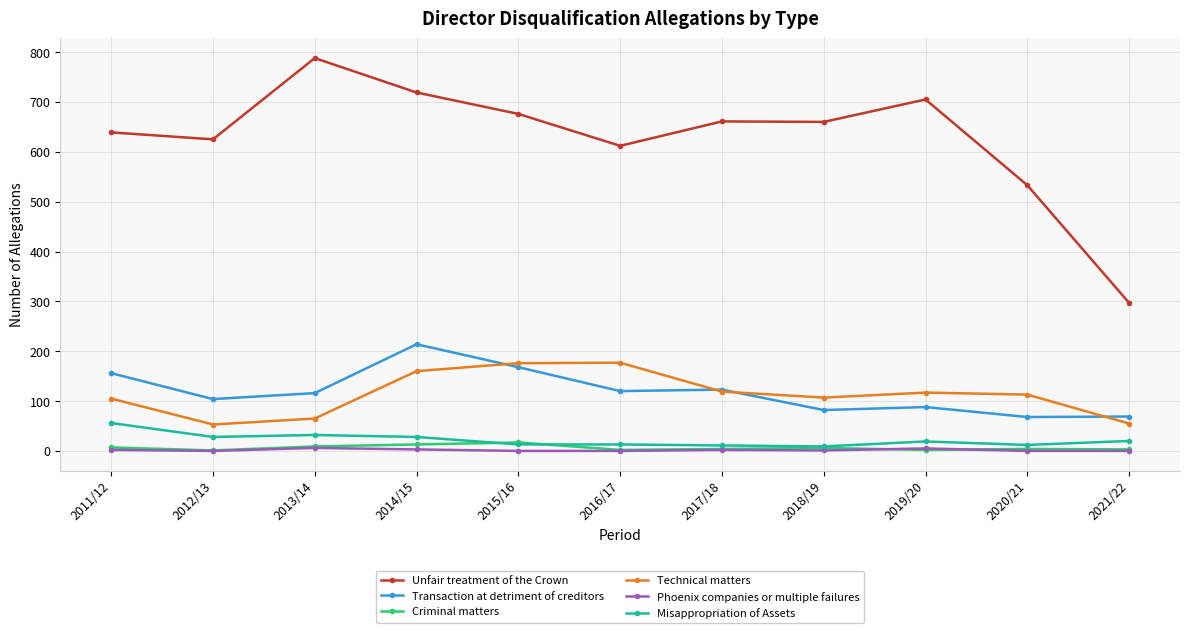

Which series has the largest range (max minus min)?

Unfair treatment of the Crown